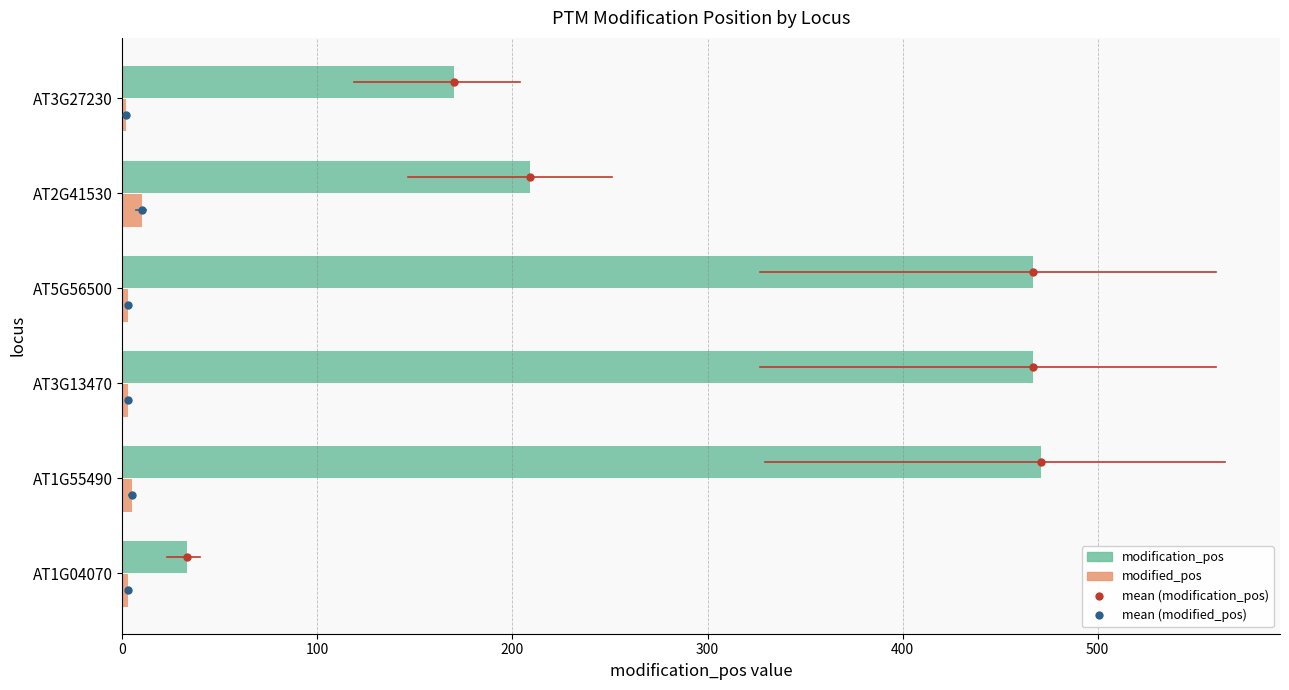

Is the value of modification_pos at AT1G55490 greater than the value of modified_pos at AT1G55490?

Yes